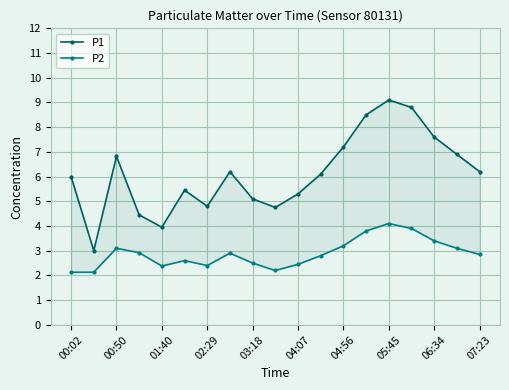

Between 07:23 and 10, which is larger?

10